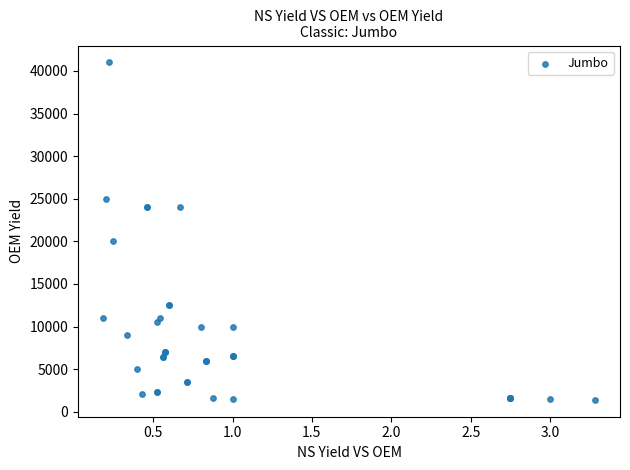

What Y value in the scatter plot is closest to 21200?

20000